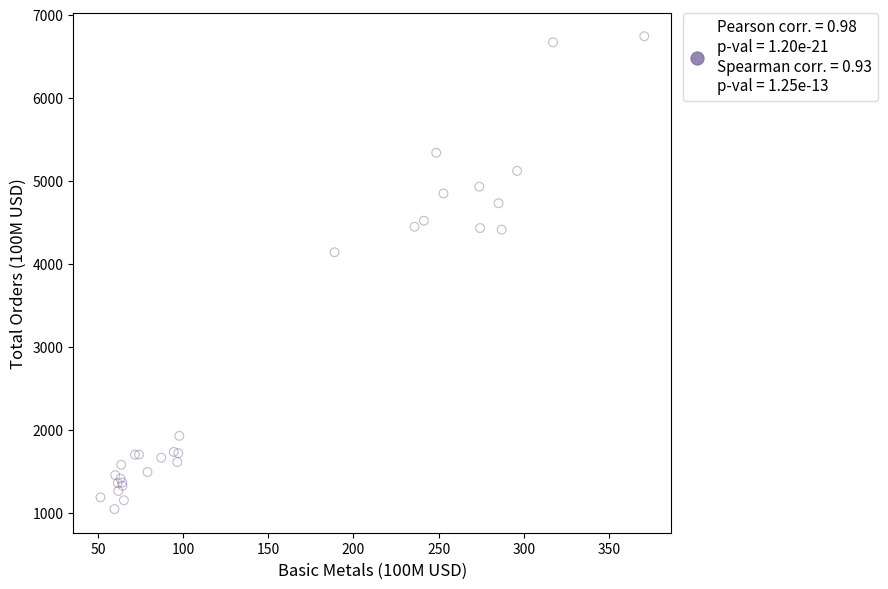

What Y value in the scatter plot is closest to 3891?

4137.3